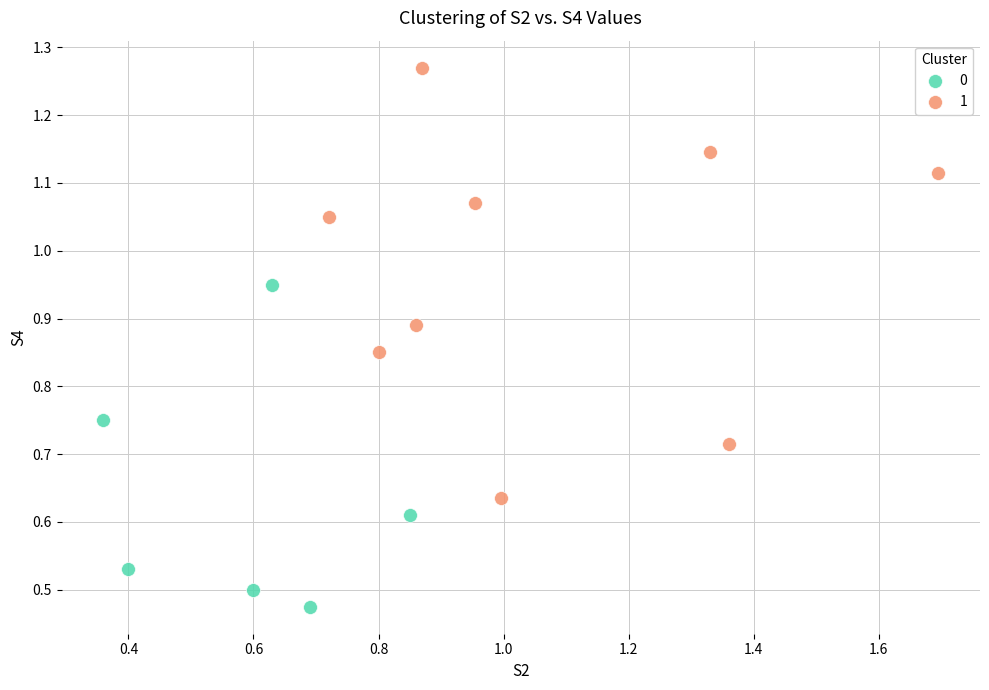

Which series contains the lowest Y value?

0